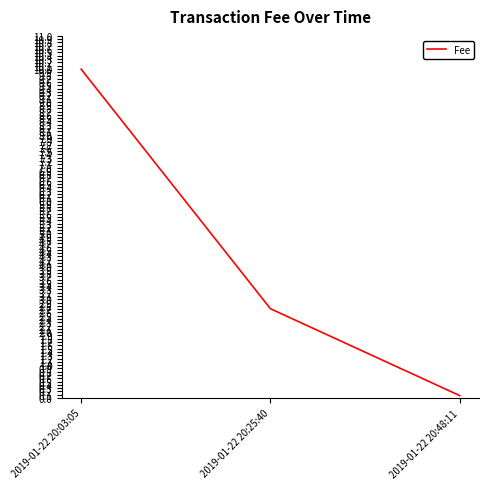

How many distinct data groups are displayed?

1